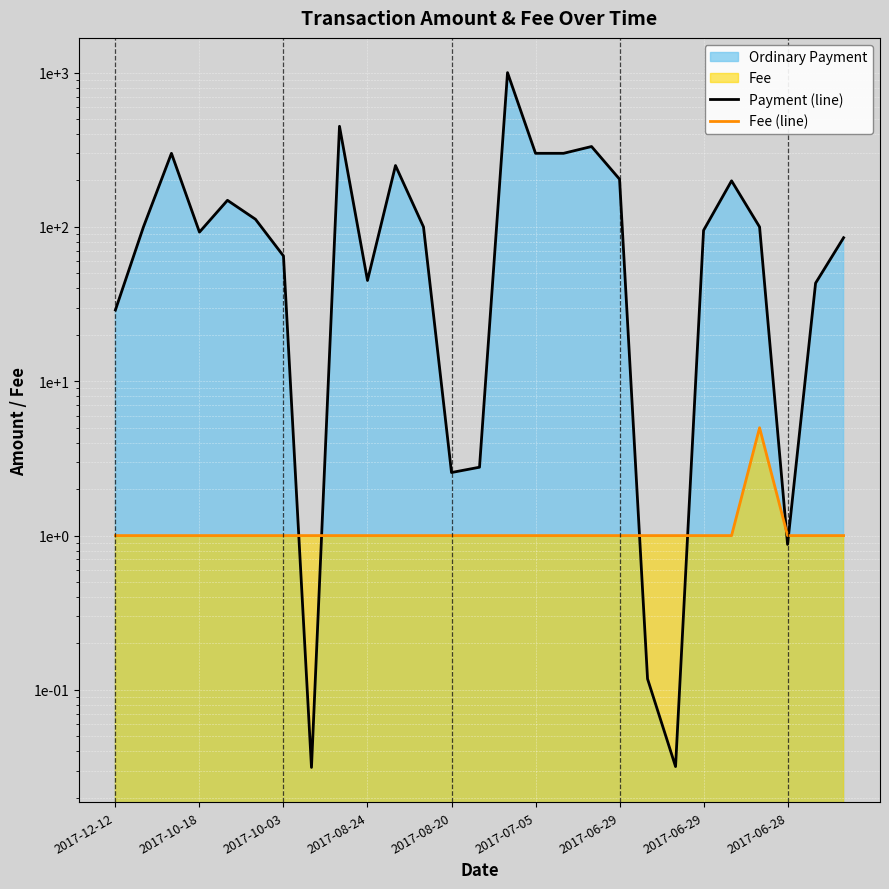

What is the difference between the Payment (line) values at 17 and 2017-06-29?

332.0